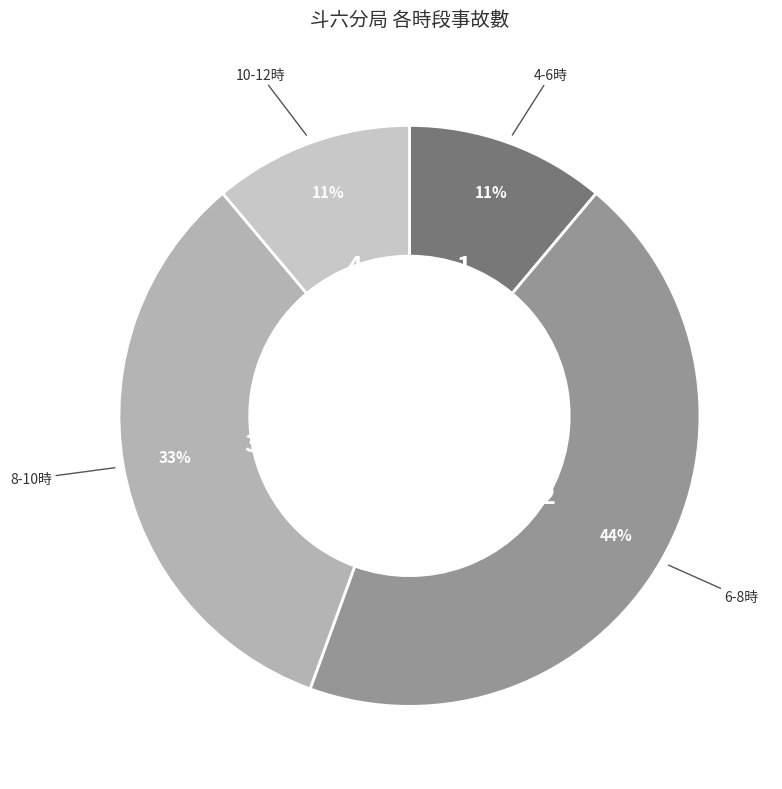

Is there a majority slice in this chart?

No